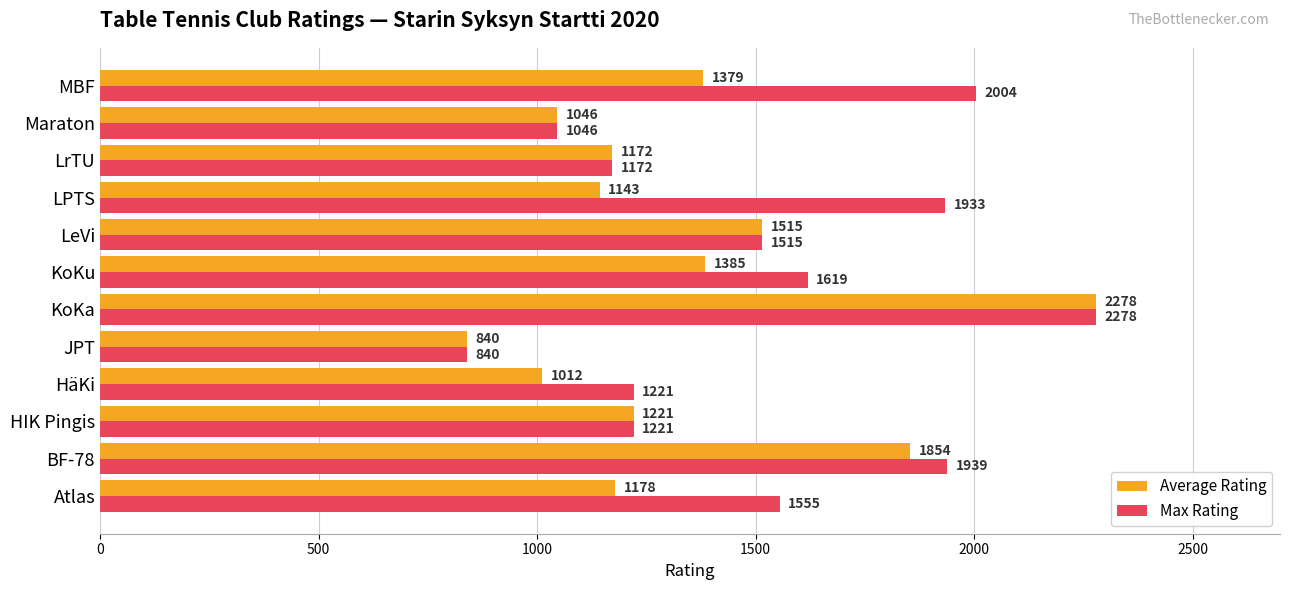

Where is Average Rating nearest to the value 1559?

LeVi